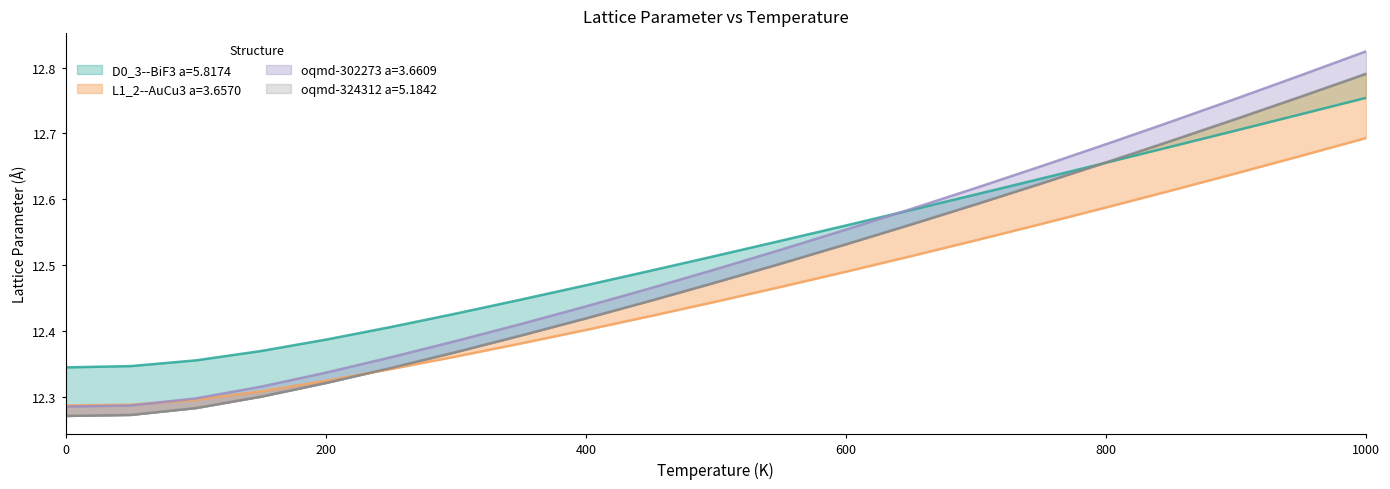

At which category is the sum across all series the highest?

1000.0